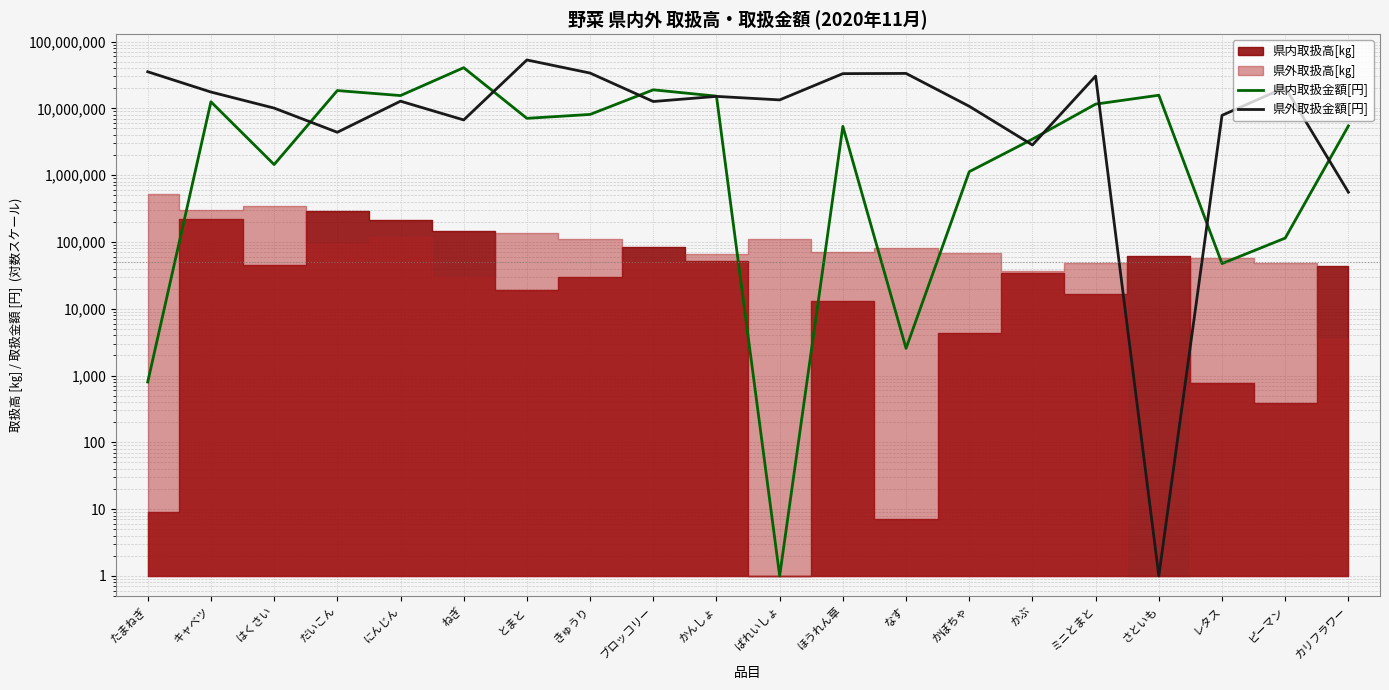

What is the label of the 2nd point from the right?

ピーマン